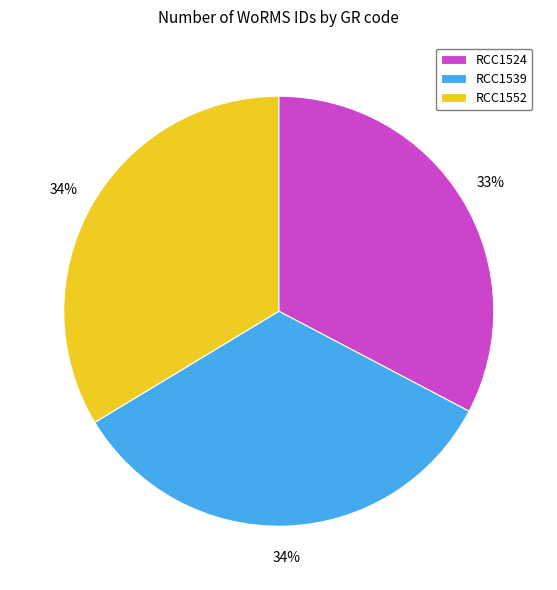

What is the ratio of the value at RCC1539 to the value at RCC1524?

1.0